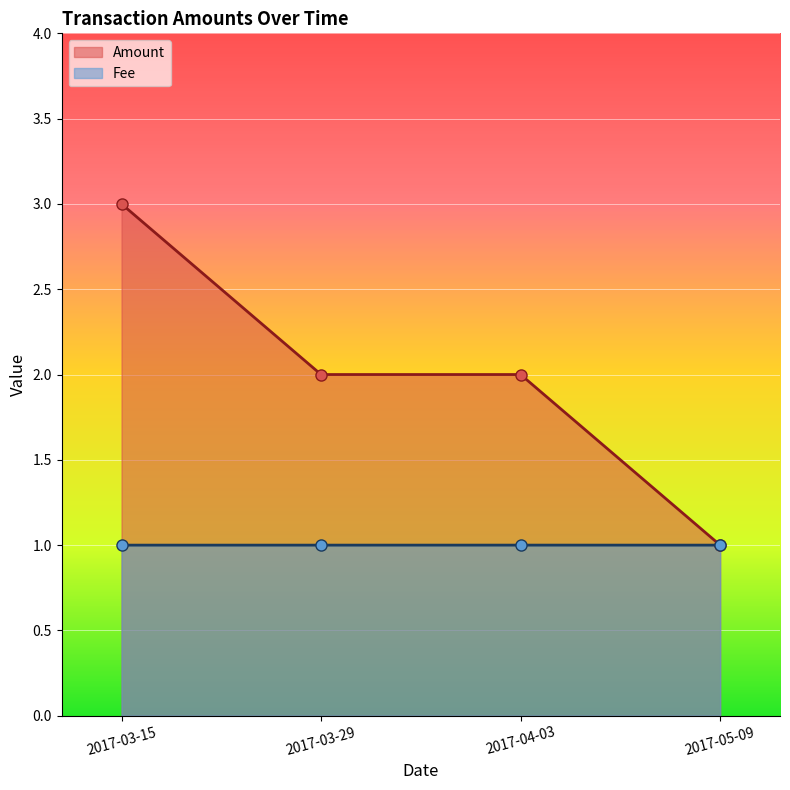

How many data points are above 2?

1